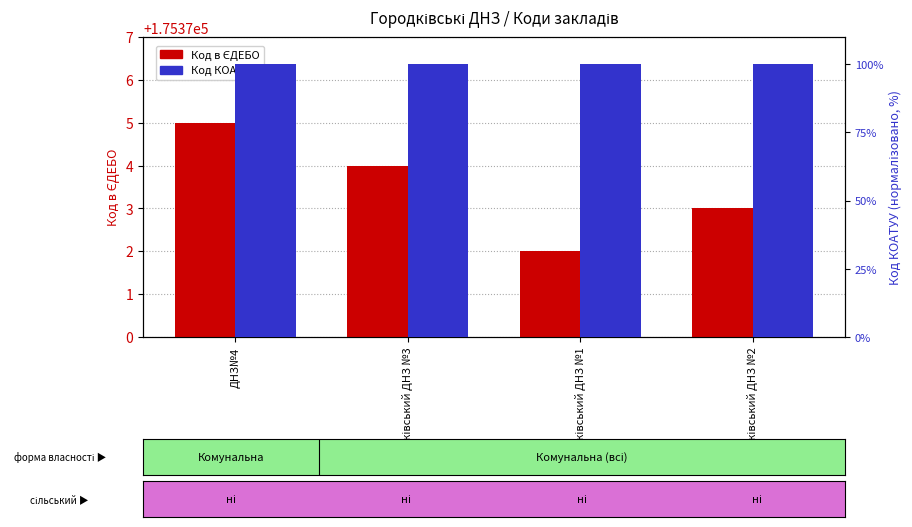

What is the lowest value of the Код КОАТУУ series?

100